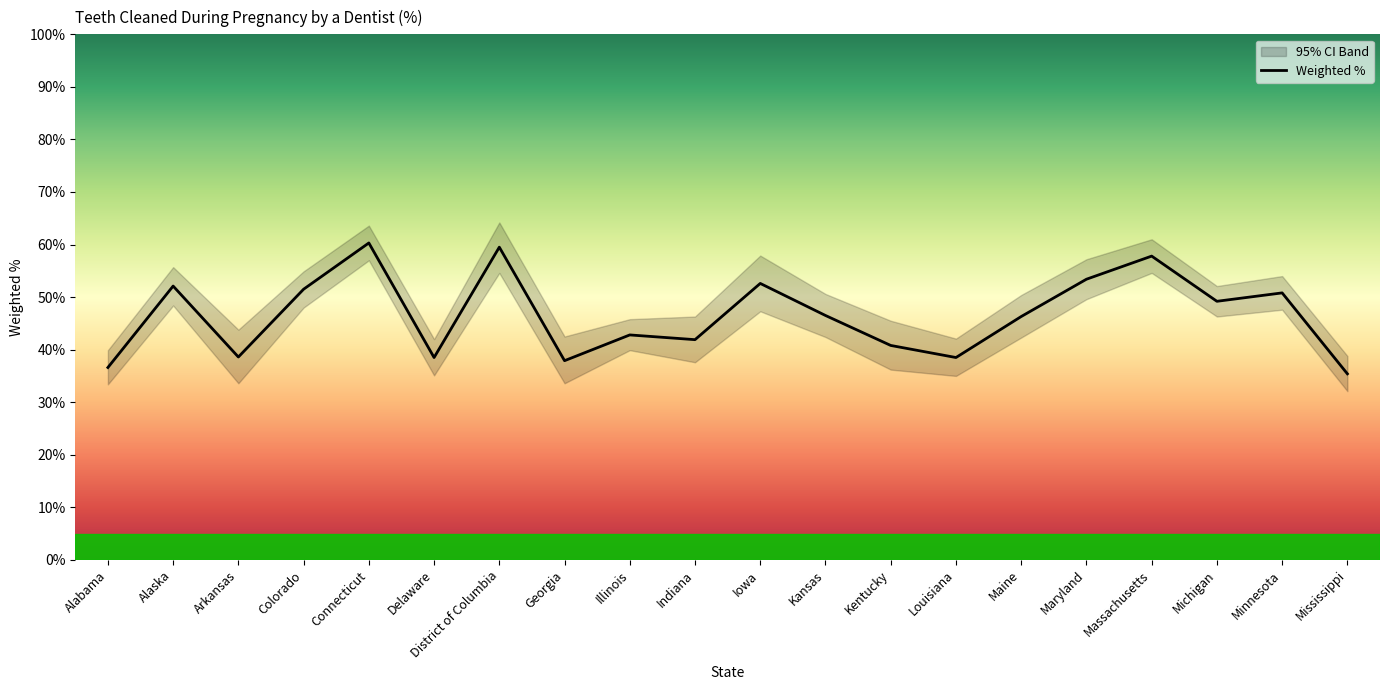

Reading right to left, transcribe all the data shown in this chart.

Mississippi=35.4	Minnesota=50.8	Michigan=49.2	Massachusetts=57.8	Maryland=53.4	Maine=46.3	Louisiana=38.5	Kentucky=40.8	Kansas=46.5	Iowa=52.6	Indiana=41.9	Illinois=42.8	Georgia=37.9	District of Columbia=59.5	Delaware=38.5	Connecticut=60.3	Colorado=51.5	Arkansas=38.6	Alaska=52.1	Alabama=36.6